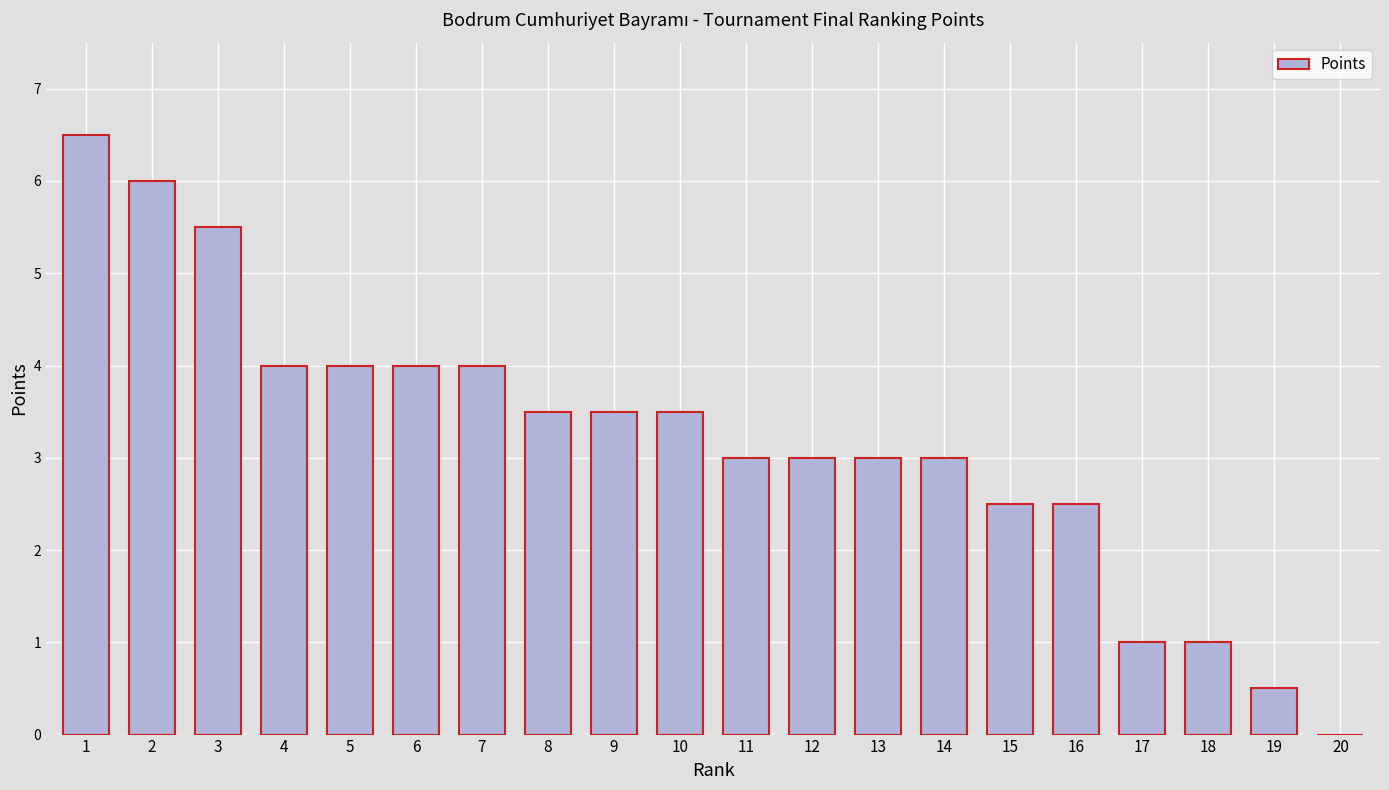

What is the sum of the values at 3 and 10?

9.0